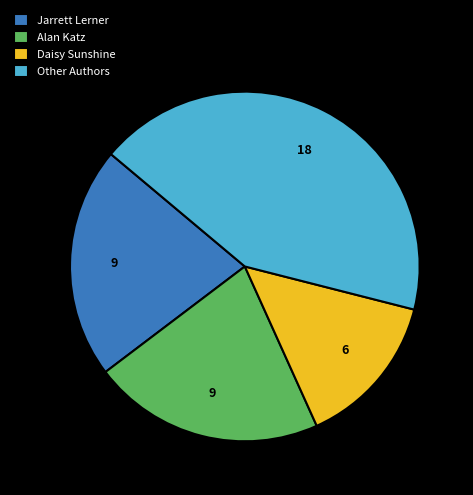

Is the sum of Other Authors and Daisy Sunshine greater than half?

Yes